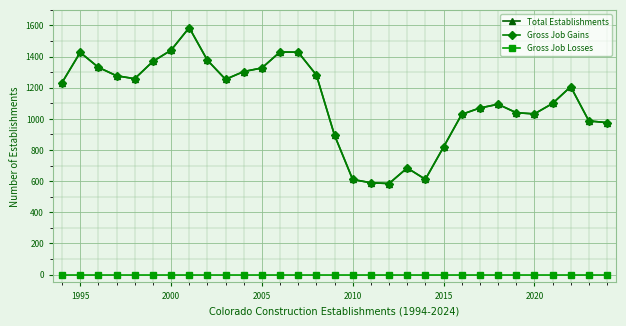

True or false: Total Establishments and Gross Job Gains cross at least once.

False